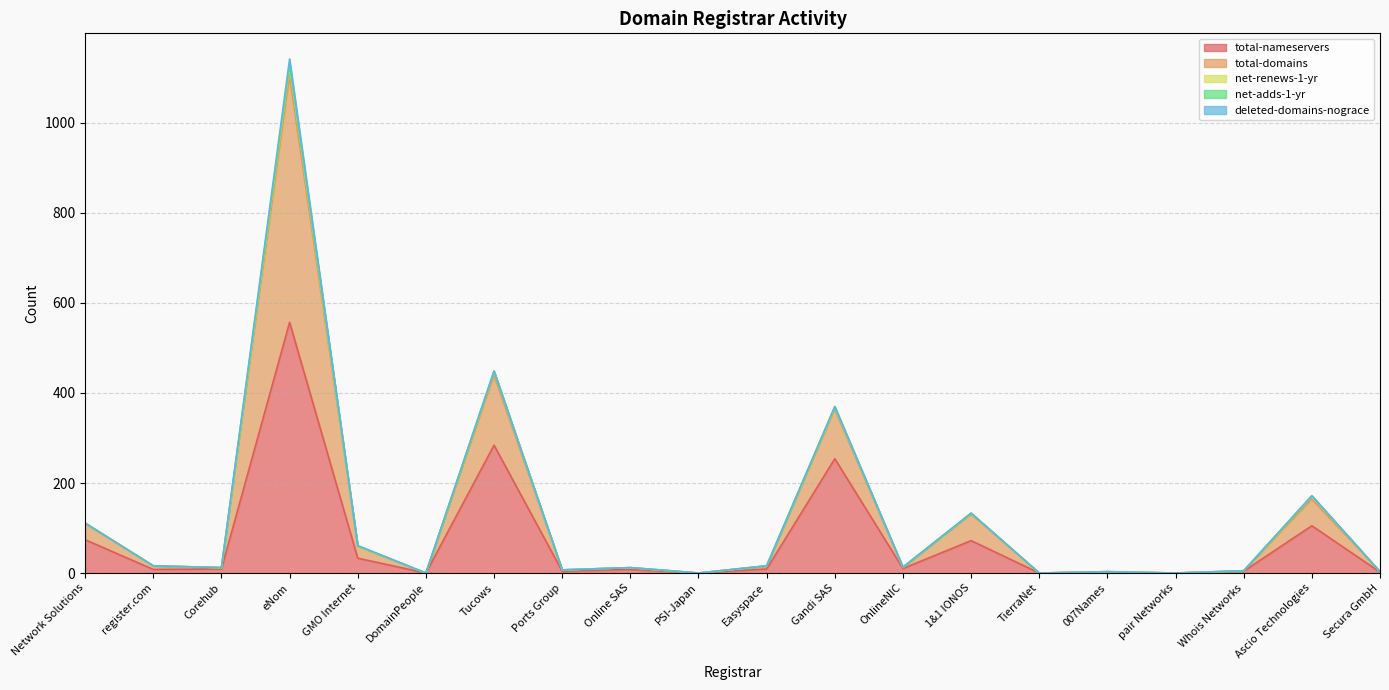

In total-domains, how many points are higher than both neighbors (excluding endpoints)?

7